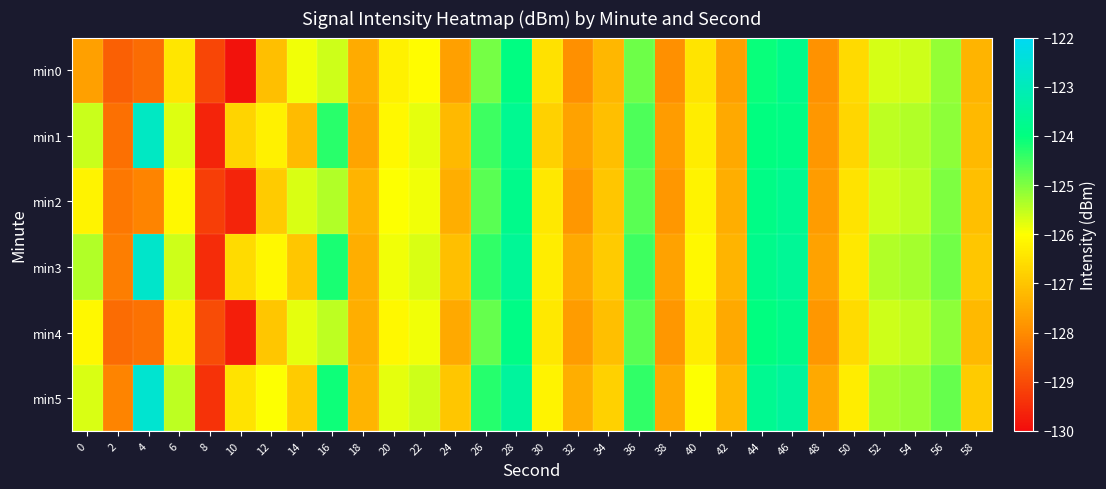

Which category has the lowest value across all series?

10